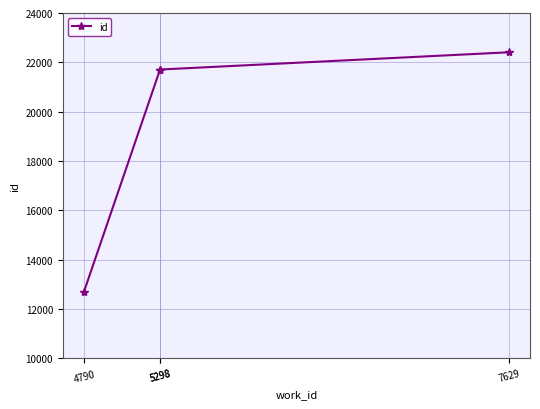

The chart shows a value of 17651 at 4790. True or false?

False